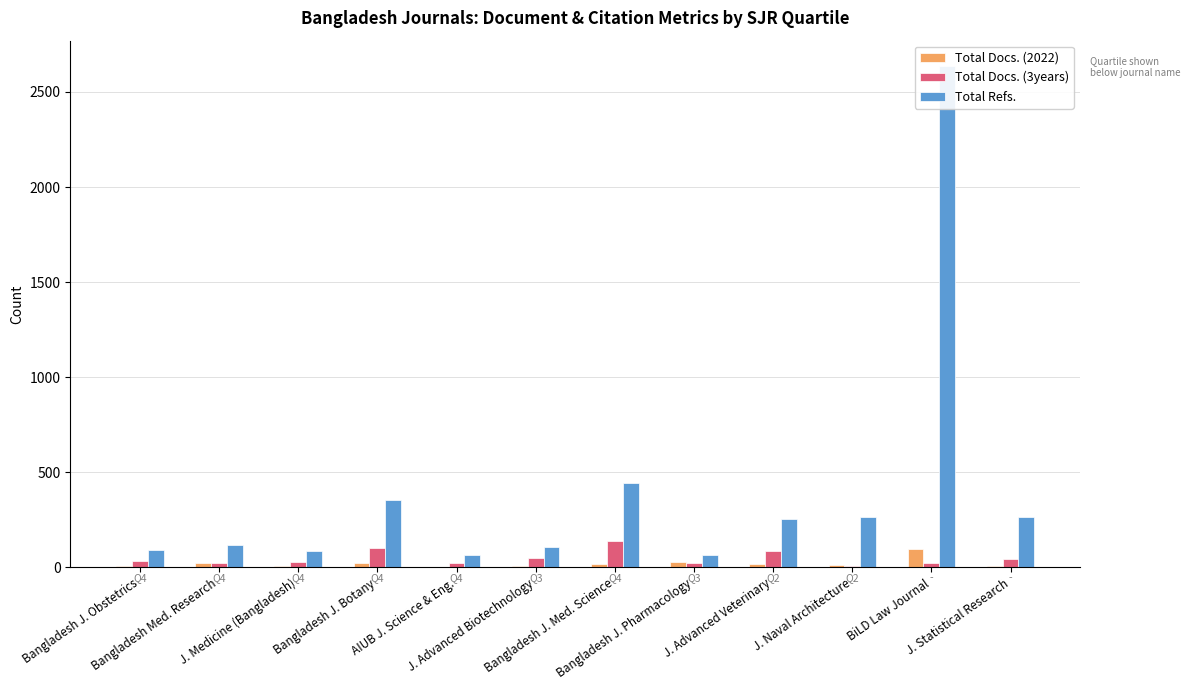

Rank the categories by Total Docs. (3years) value from lowest to highest.

J. Naval Architecture, AIUB J. Science & Eng., Bangladesh J. Pharmacology, BiLD Law Journal, Bangladesh Med. Research, J. Medicine (Bangladesh), Bangladesh J. Obstetrics, J. Statistical Research, J. Advanced Biotechnology, J. Advanced Veterinary, Bangladesh J. Botany, Bangladesh J. Med. Science